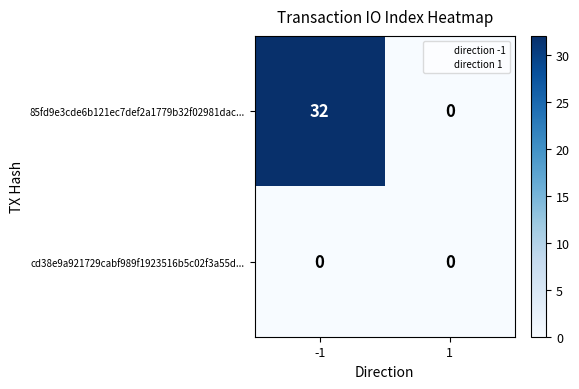

What is the maximum value for 85fd9e3cde6b121ec7def2a1779b32f02981dac...?

32